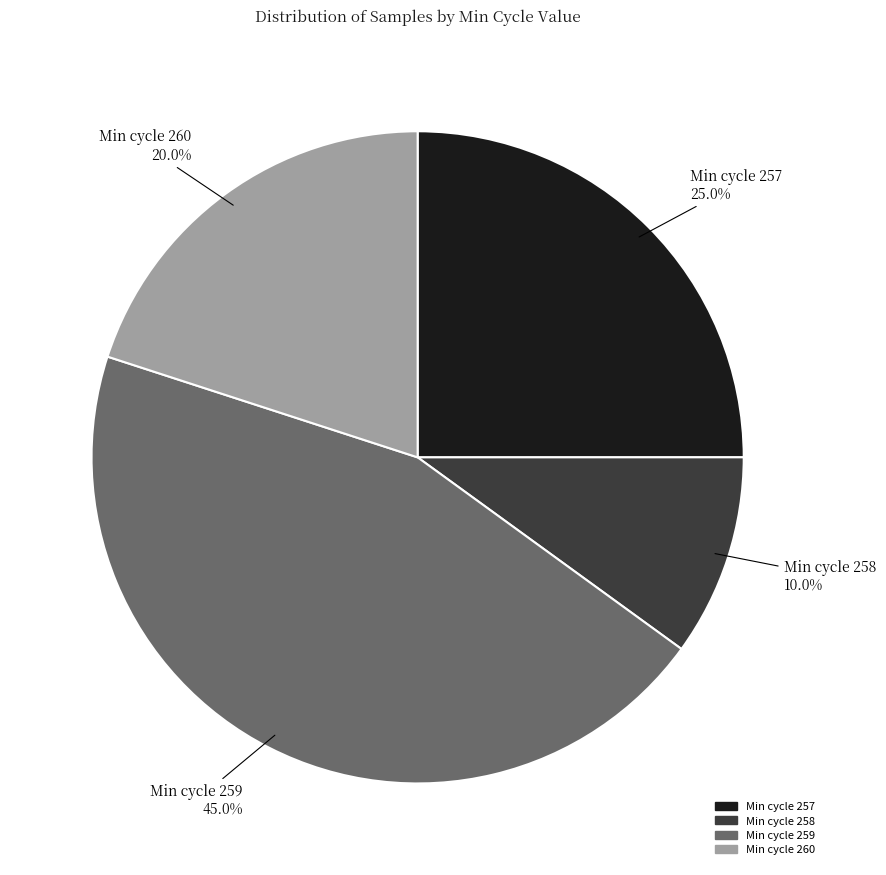

Does any single category account for the majority?

No